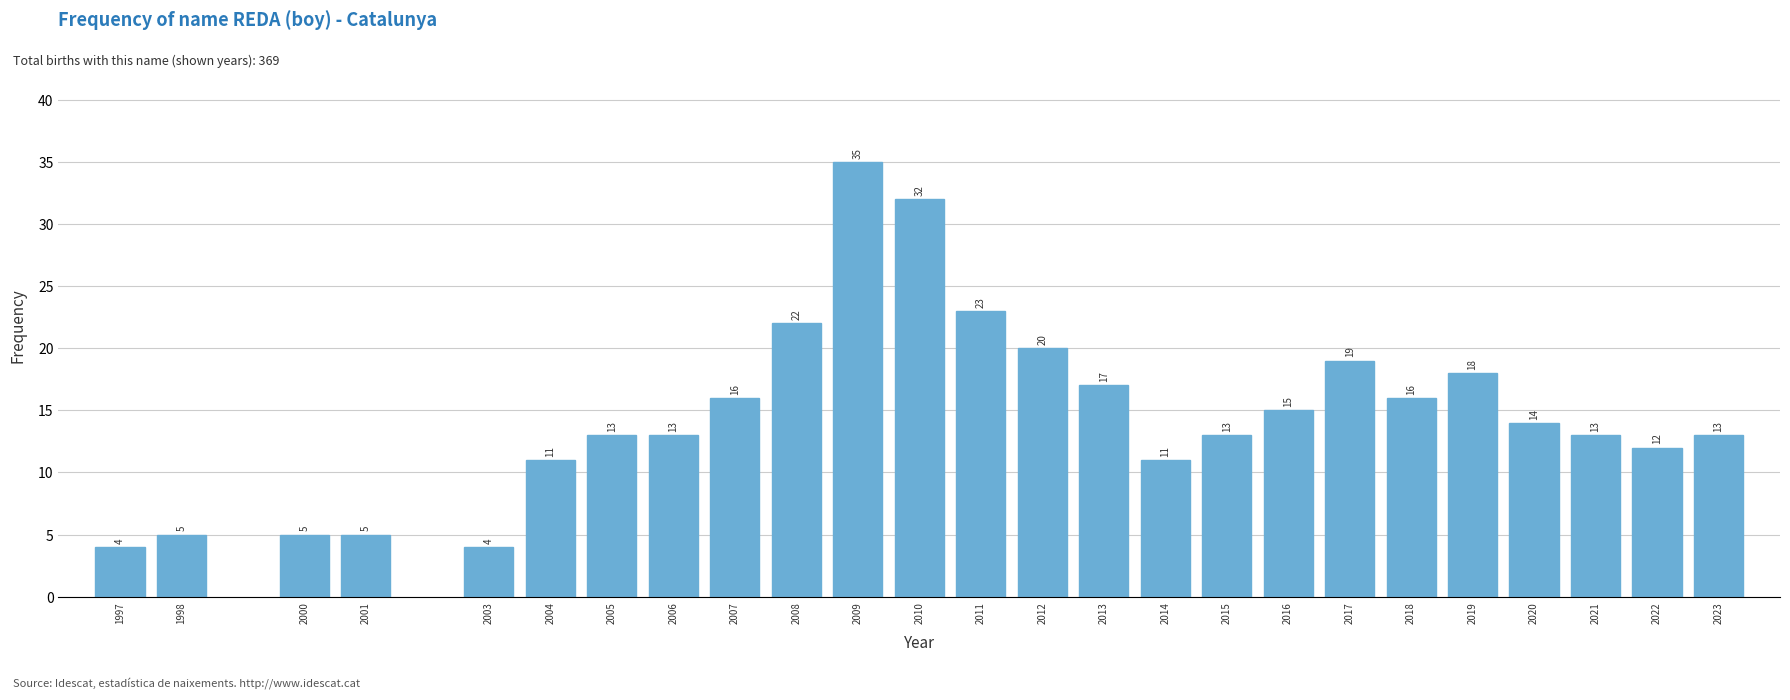

Reading left to right, transcribe all the data shown in this chart.

4	5	5	5	4	11	13	13	16	22	35	32	23	20	17	11	13	15	19	16	18	14	13	12	13